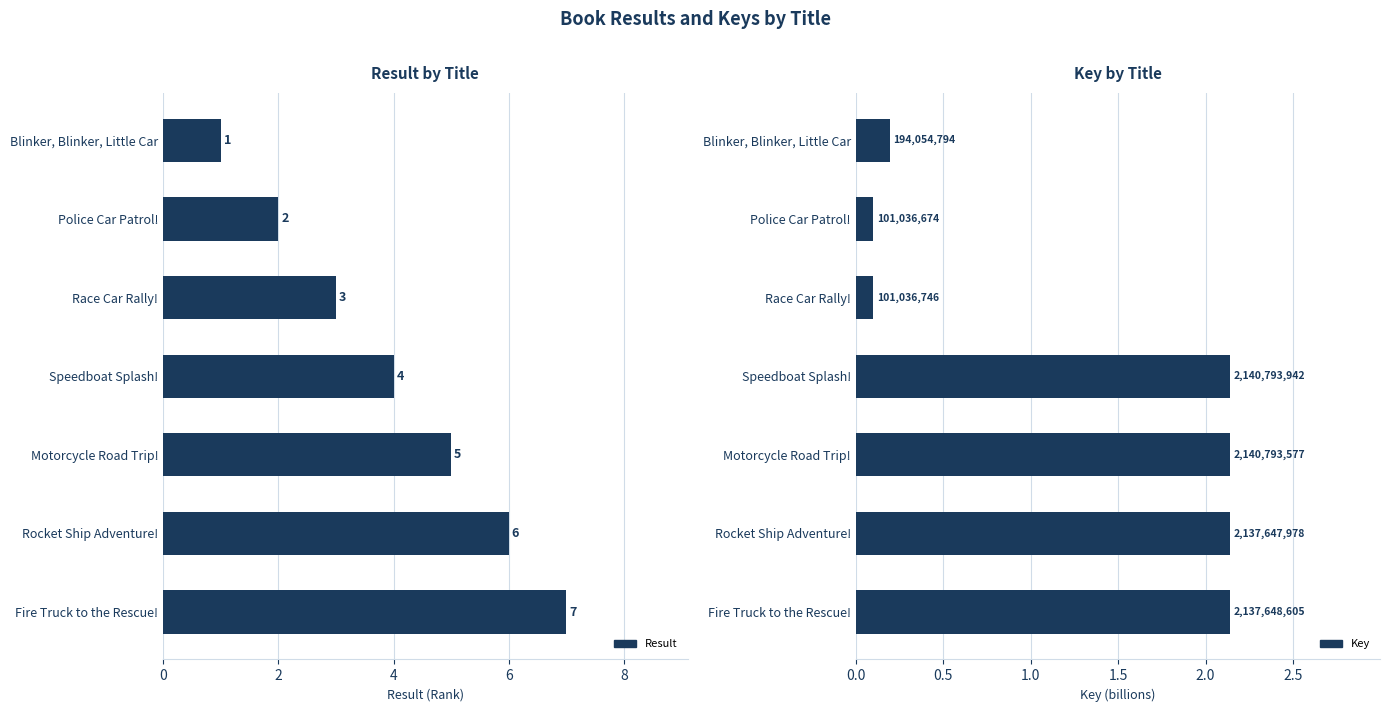

What are all the series names shown in the legend?

Result, Key